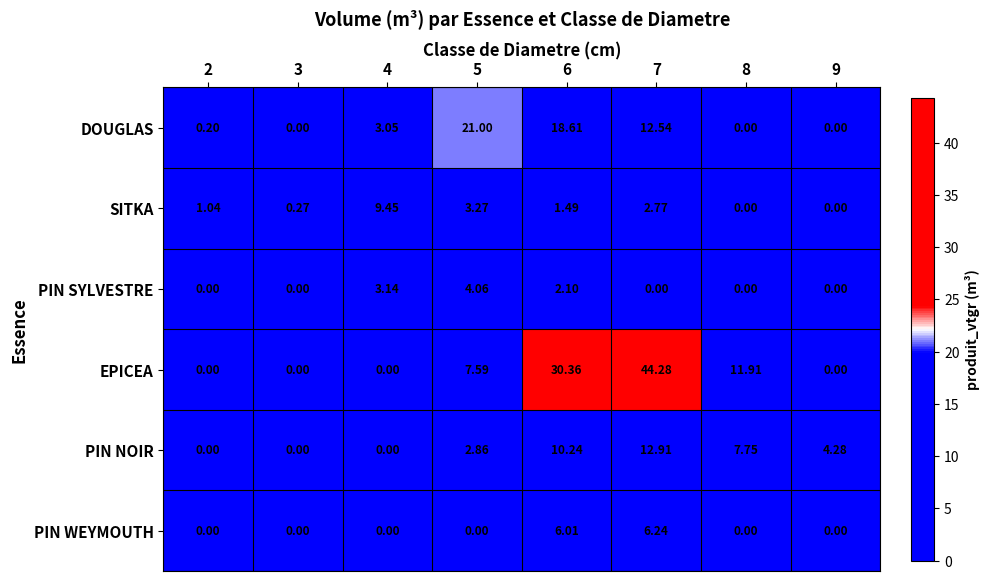

Rank the series by their maximum value, from lowest to highest.

PIN SYLVESTRE, PIN WEYMOUTH, SITKA, PIN NOIR, DOUGLAS, EPICEA